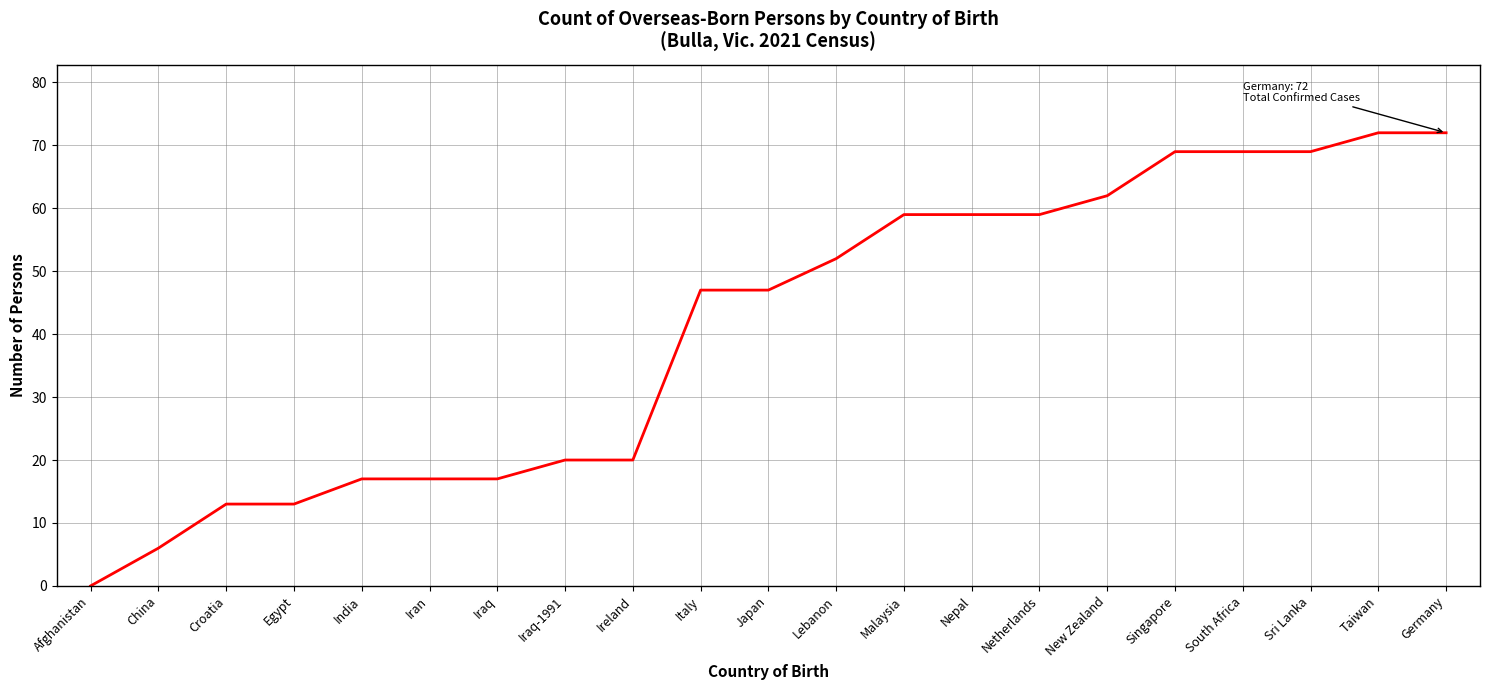

Which has a higher value, Malaysia or Afghanistan?

Malaysia